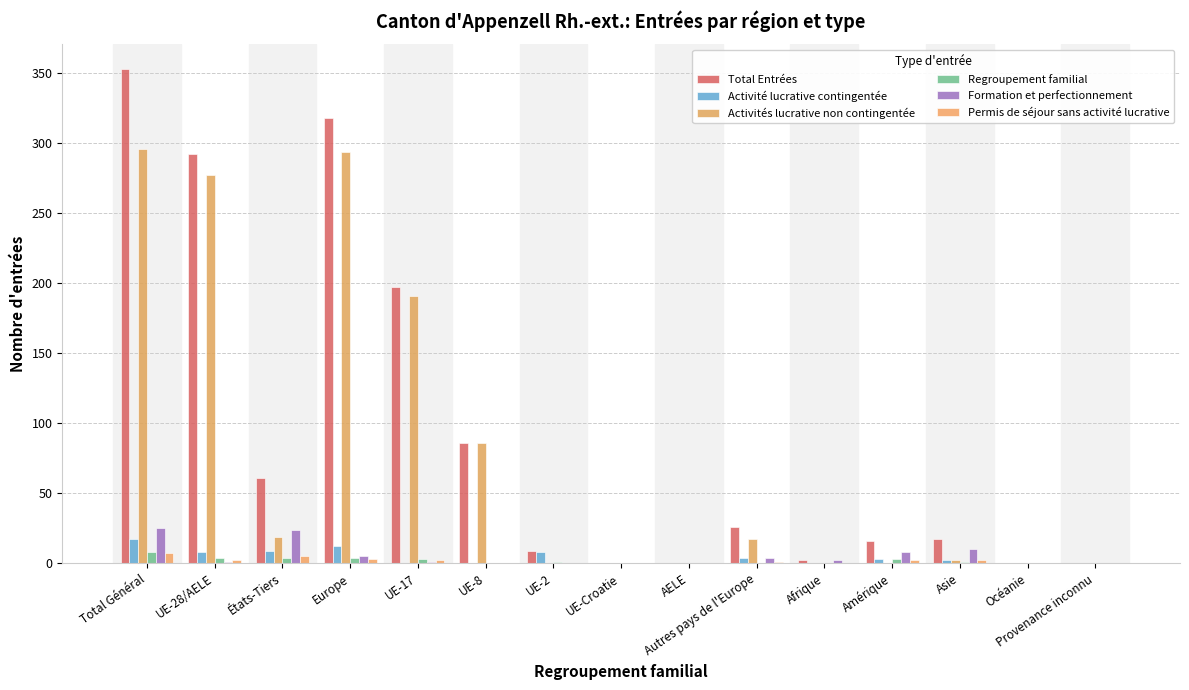

What is the label of the 5th bar from the right?

Afrique